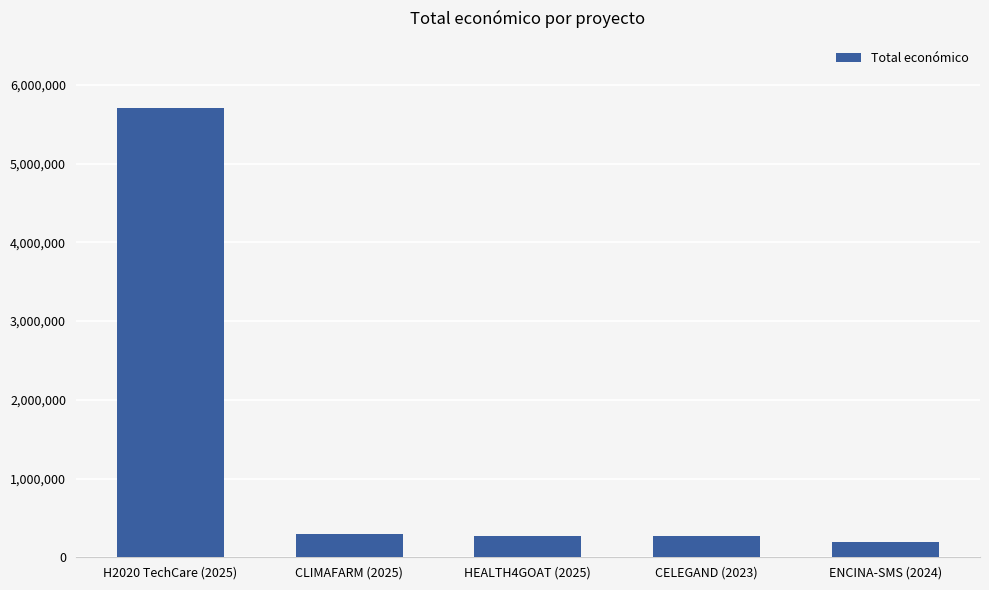

Between H2020 TechCare (2025) and CELEGAND (2023), which is larger?

H2020 TechCare (2025)